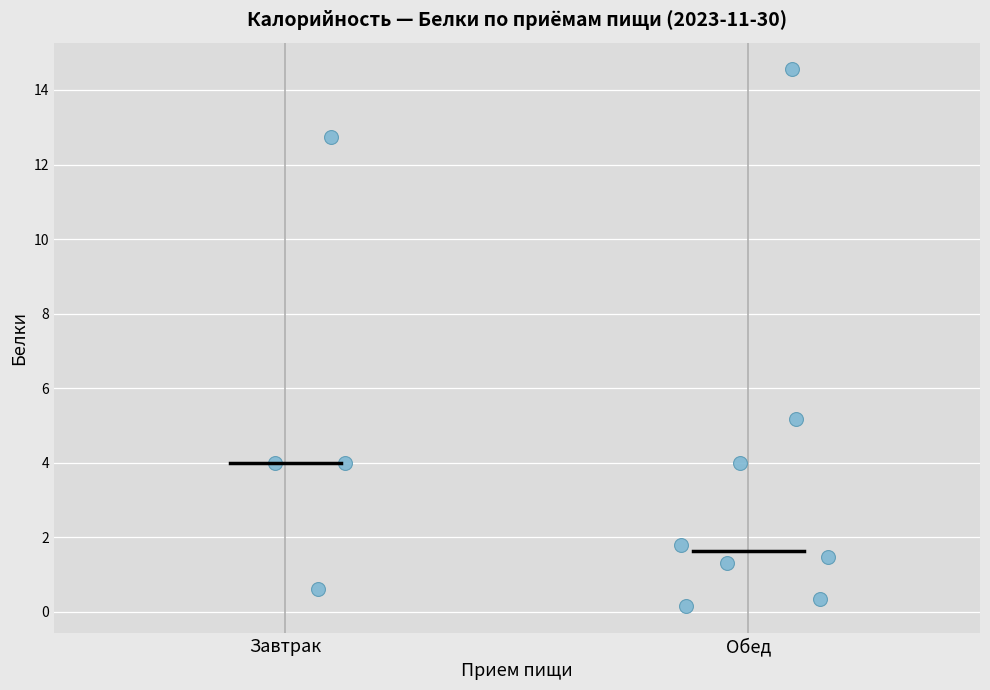

What is the range of X values (max minus min)?

1.2